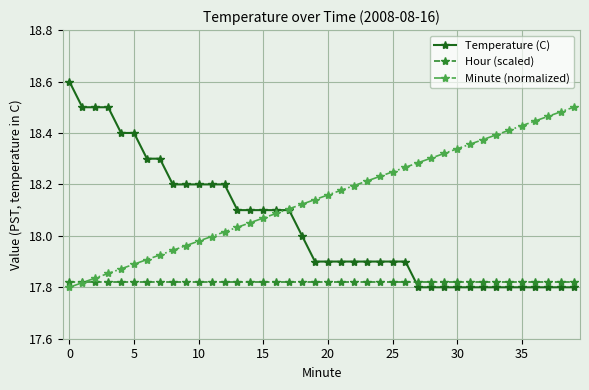

After their last crossing, which series has the higher values: Temperature (C) or Hour (scaled)?

Hour (scaled)